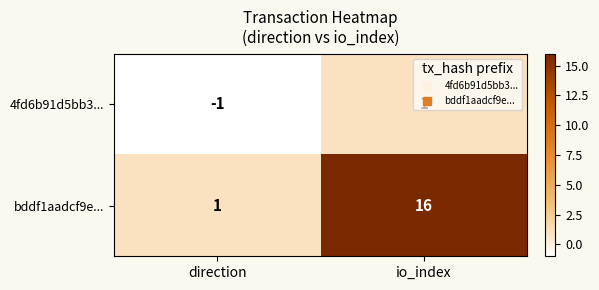

Which series has the largest total across all categories?

bddf1aadcf9e...